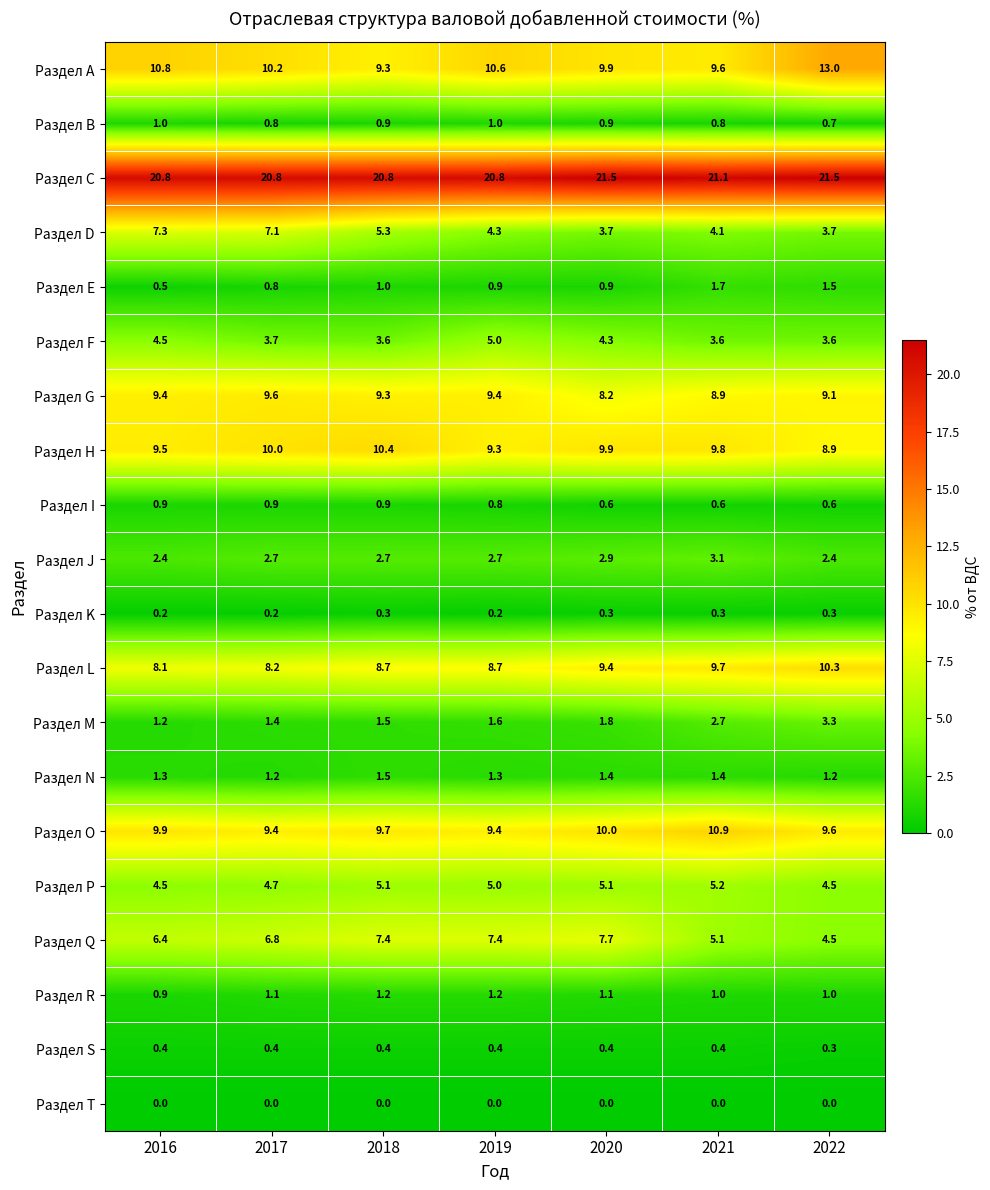

True or false: Раздел E has a value of 0.8 at 2017.

True